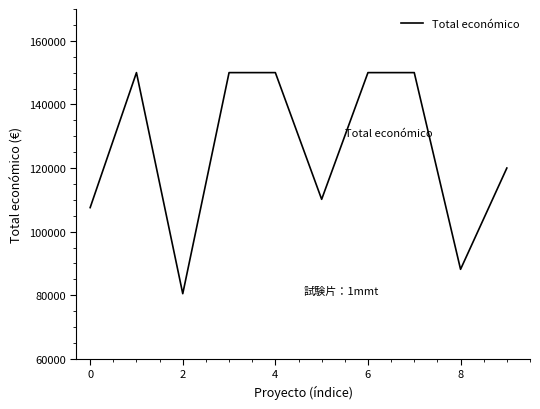

What is the difference between the maximum and minimum values?

69502